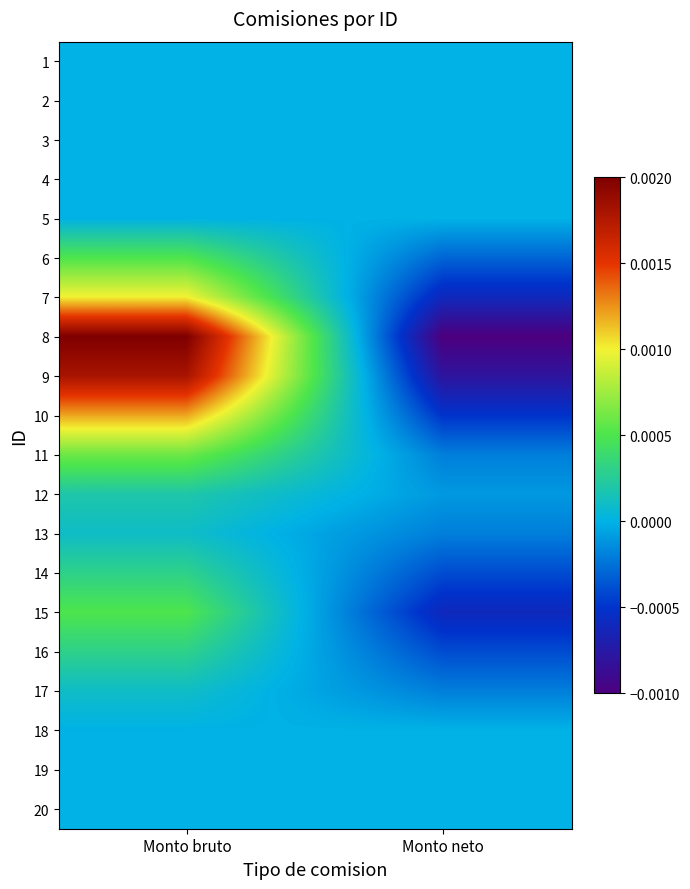

List the series in order of their peak value, highest first.

8, 9, 10, 7, 11, 6, 15, 14, 16, 12, 13, 17, 1, 2, 3, 4, 5, 18, 19, 20